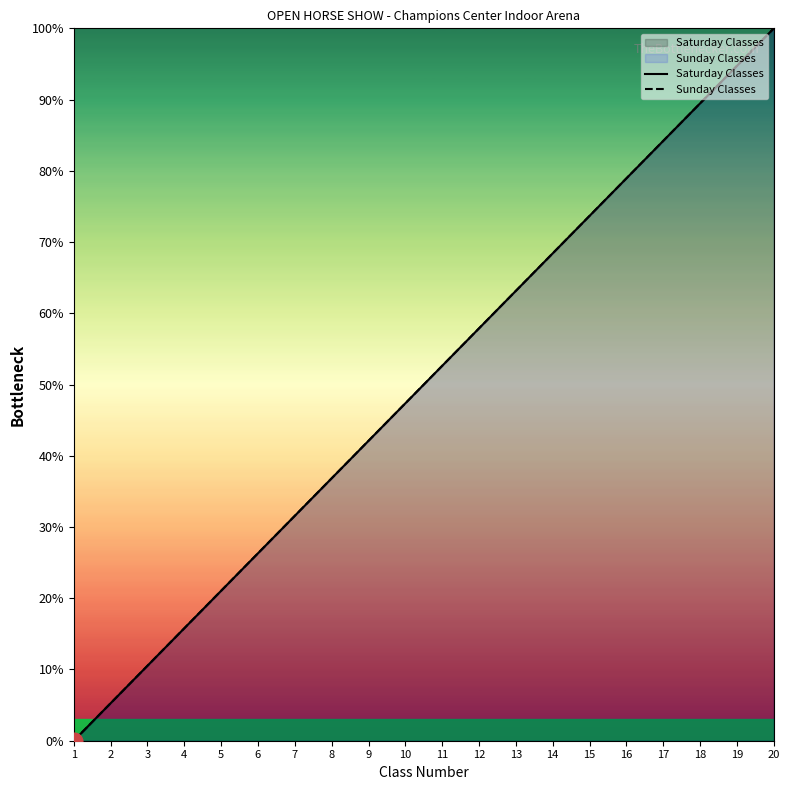

Is the value of Sunday Classes at 9 greater than the value of Saturday Classes at 14?

No